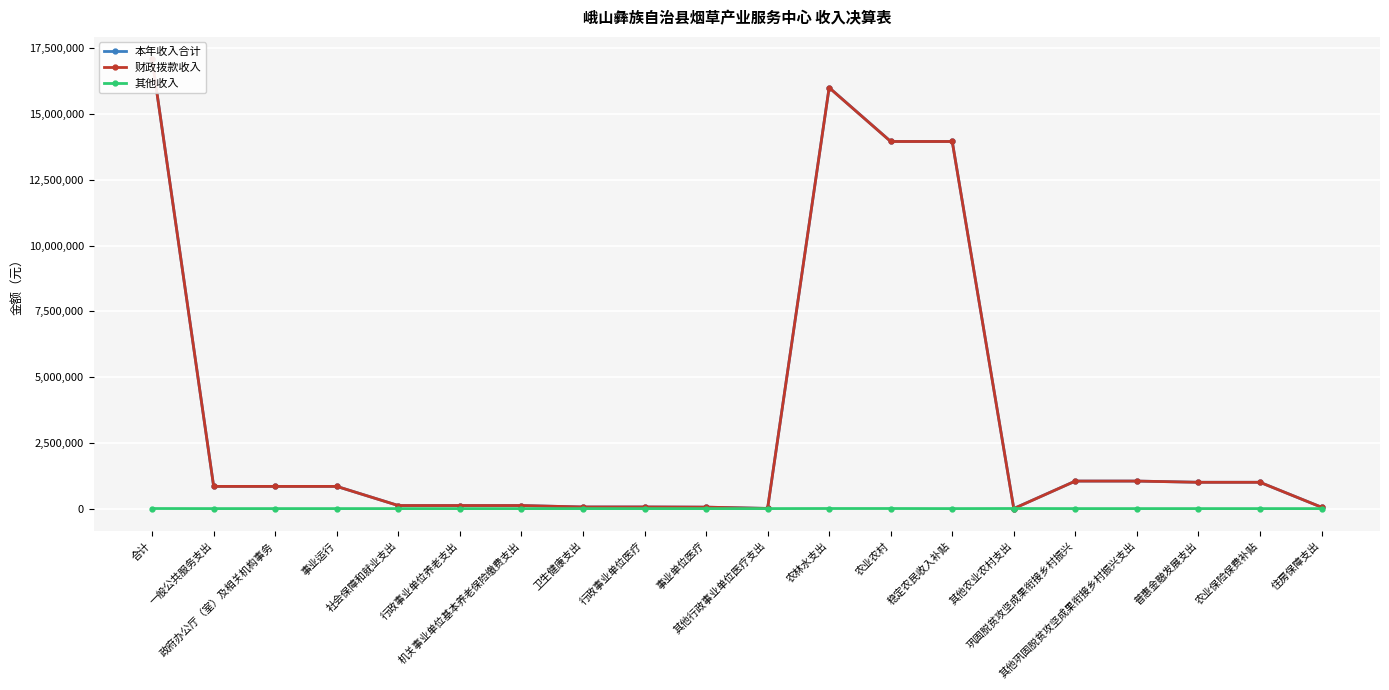

True or false: 本年收入合计 has a value of 844058.0 at 事业运行.

True